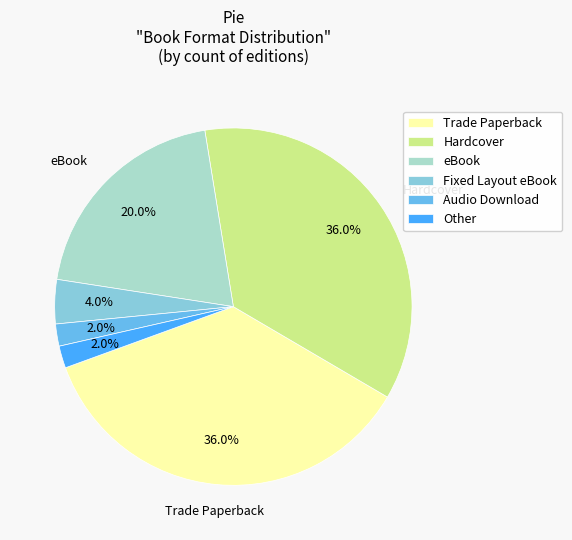

Does eBook represent more than half of the total?

No